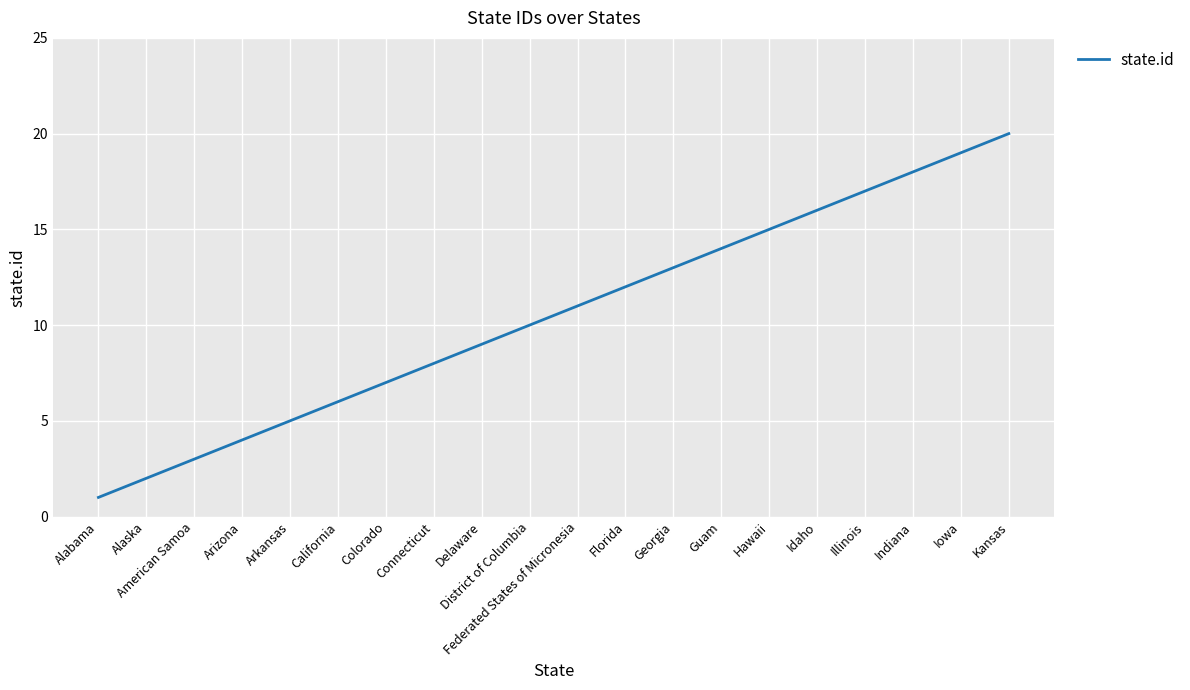

How many series are shown in this chart?

1